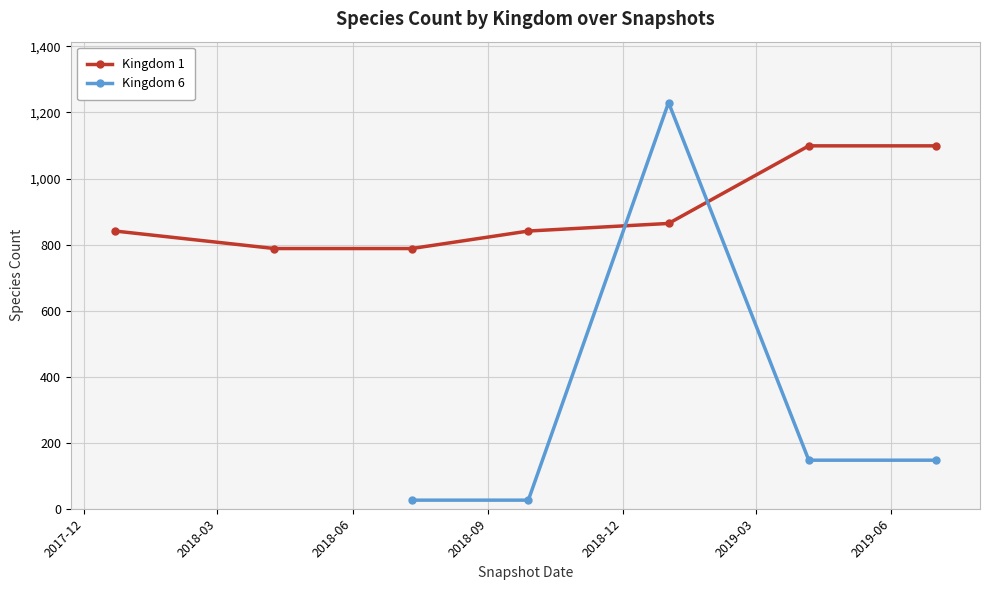

What is the value of the Kingdom 1 point at the 3rd from the left?

788